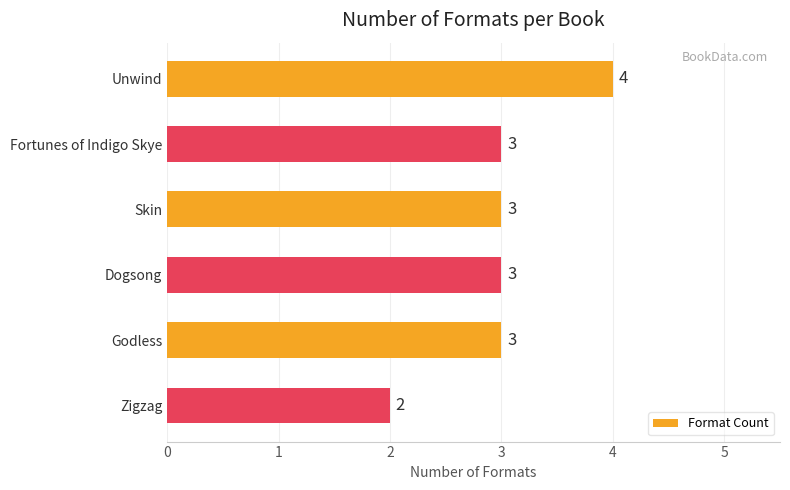

What is the average value?

3